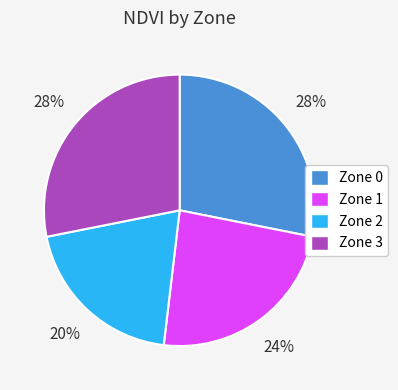

The Zone 0 slice represents 28% of the pie. True or false?

True